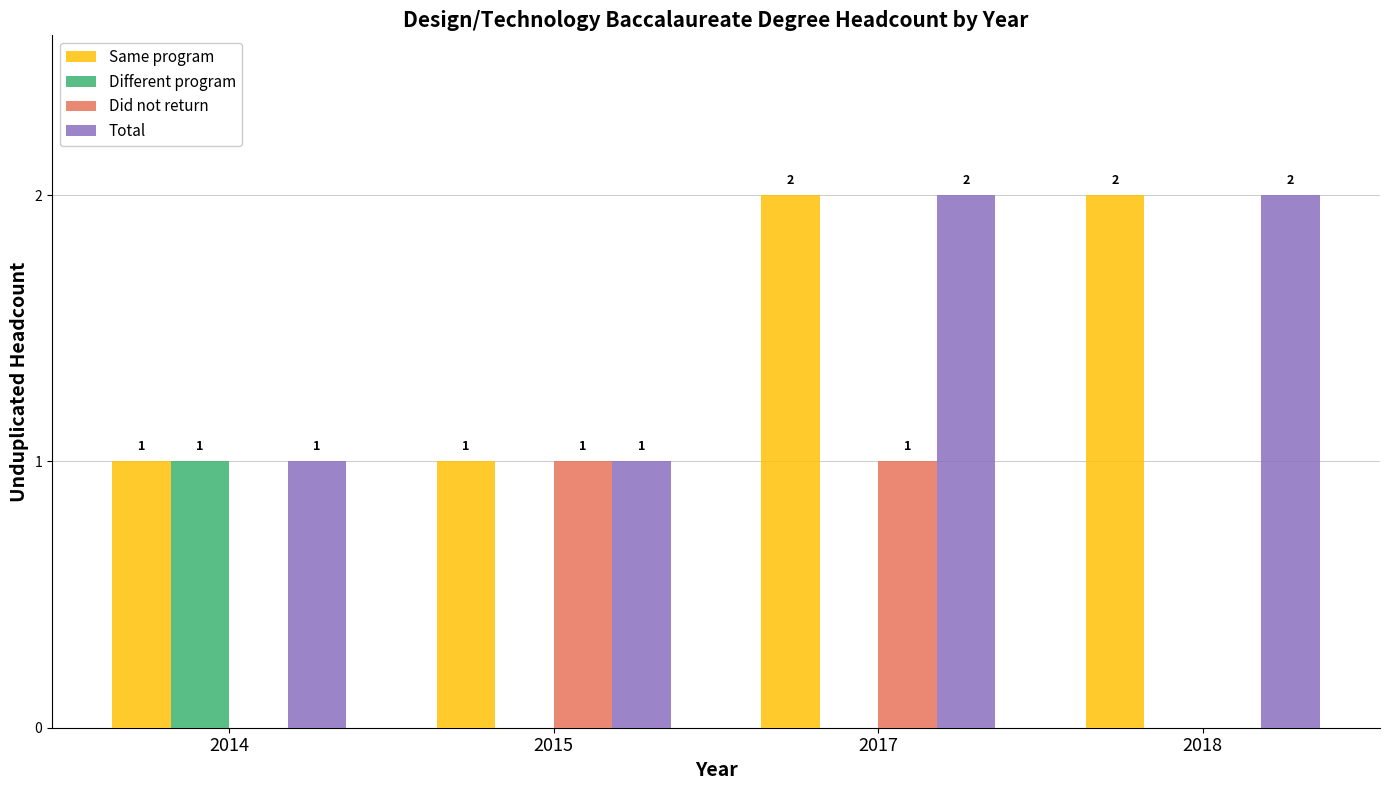

What is the spread (max minus min) of values at 2017?

2